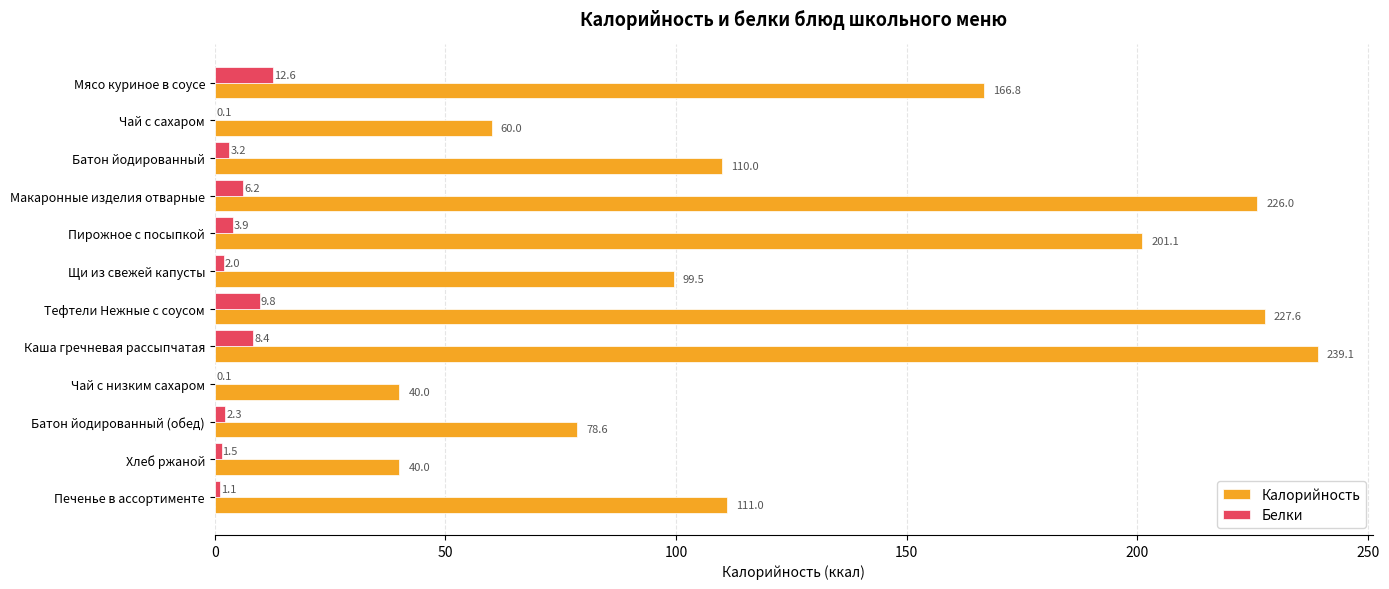

At which category does the chart reach its peak across all series?

Каша гречневая рассыпчатая